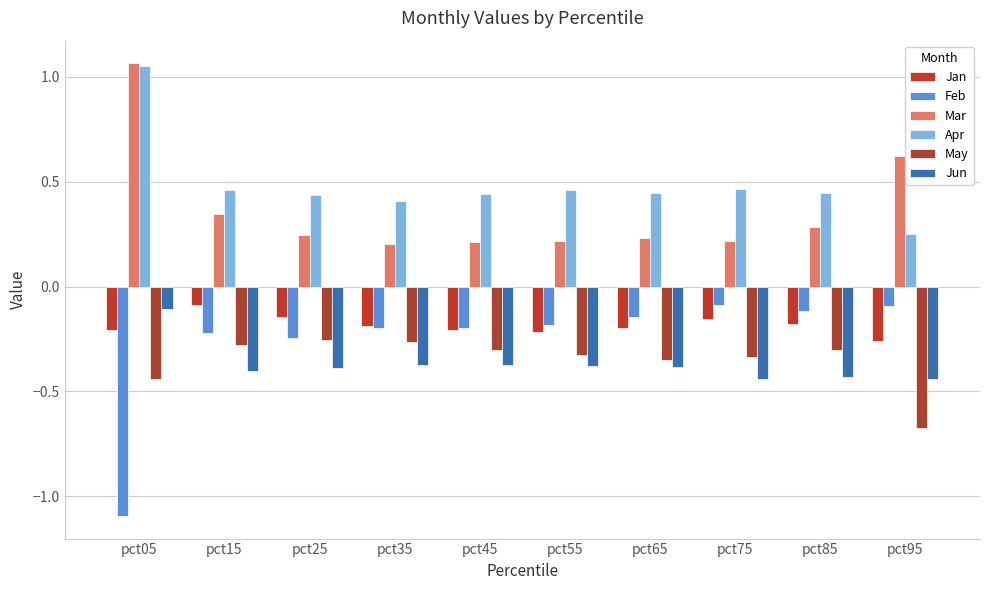

The value of Mar at pct45 is 0.1. True or false?

False